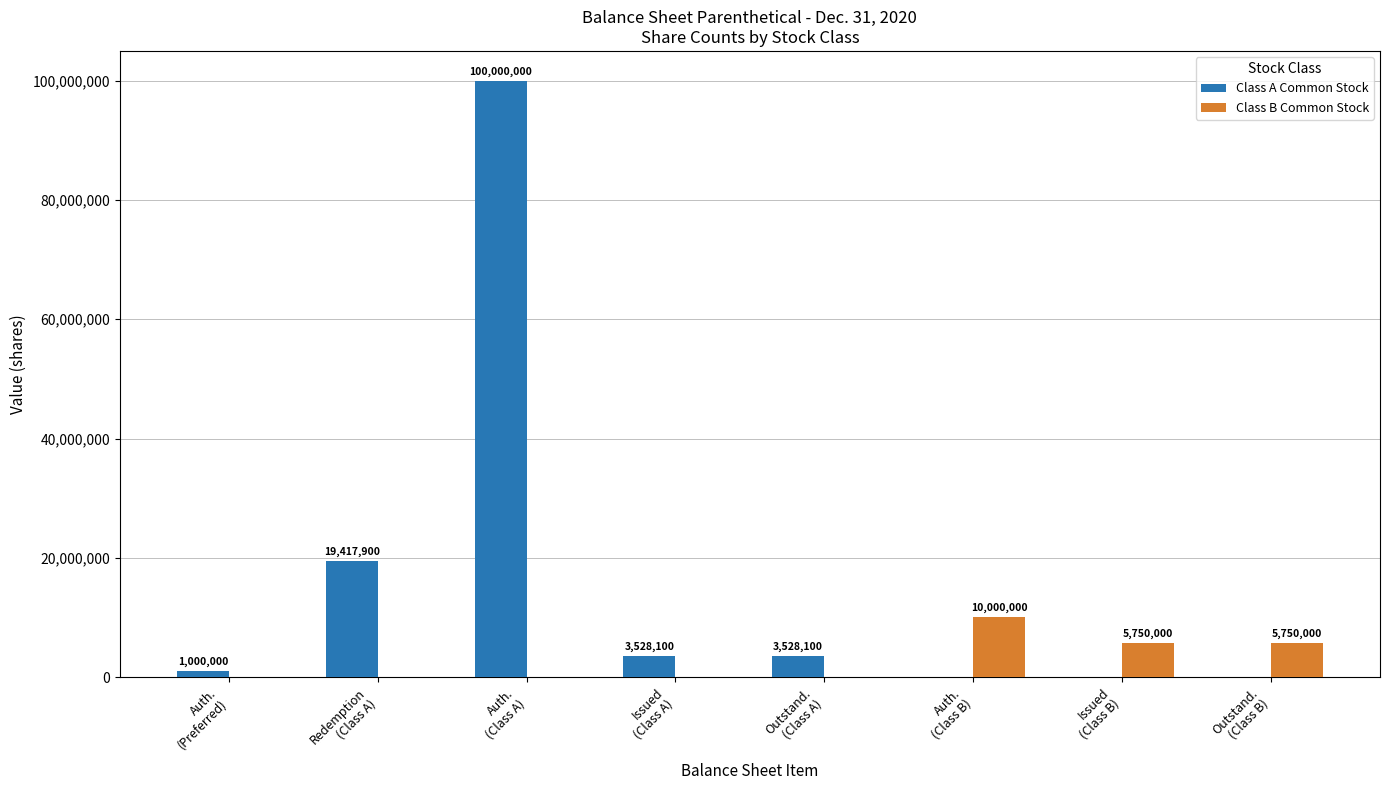

Is it true that Class A Common Stock equals 37149934 at Issued
(Class B)?

False